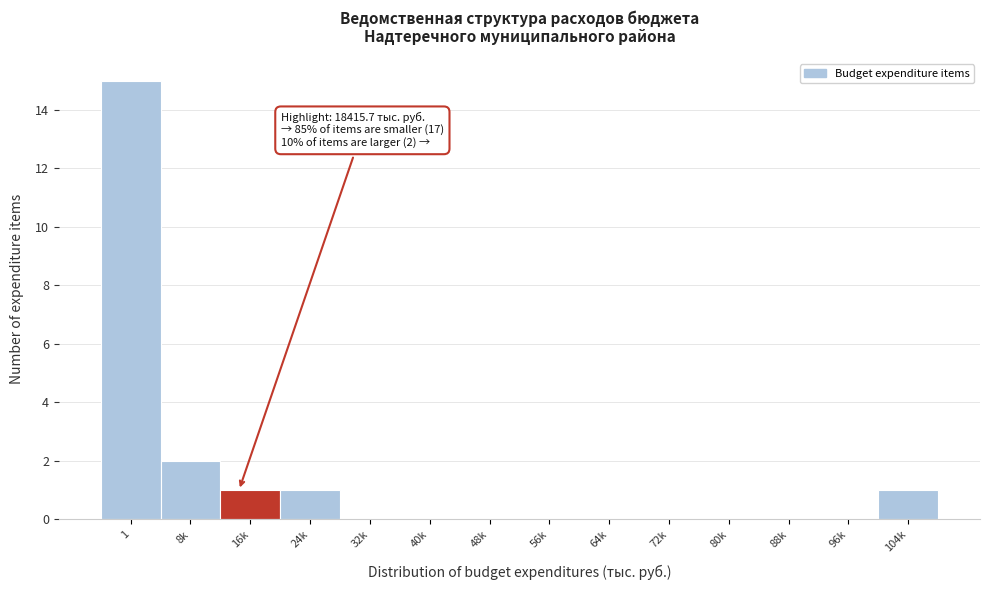

Reading right to left, transcribe all the data shown in this chart.

104k=1	96k=0	88k=0	80k=0	72k=0	64k=0	56k=0	48k=0	40k=0	32k=0	24k=1	16k=1	8k=2	1=15